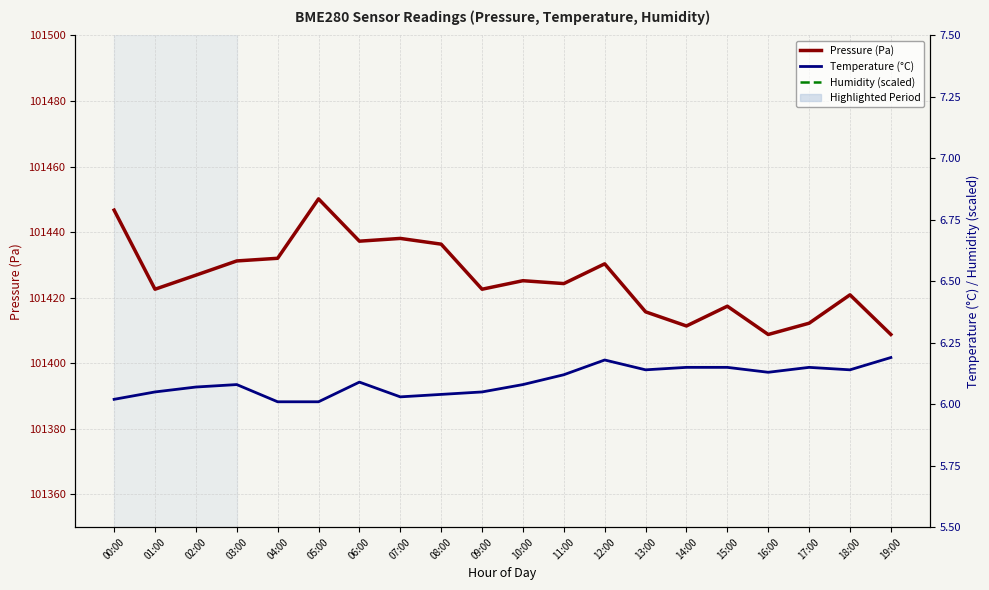

What is the approximate value of Humidity (scaled) at 14:00?

12.5